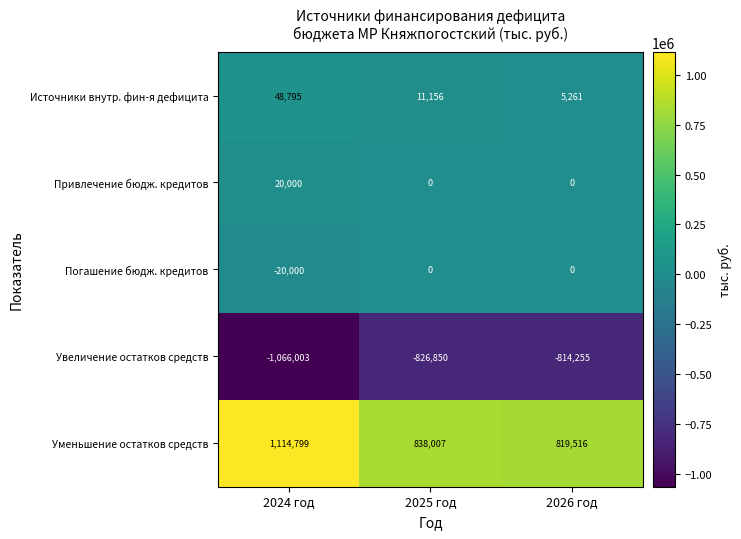

The value of Увеличение остатков средств at 2026 год is -814255. True or false?

True